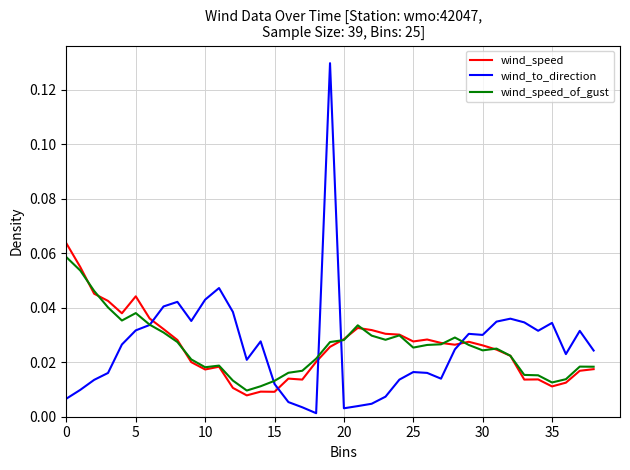

What are all the series names shown in the legend?

wind_speed, wind_to_direction, wind_speed_of_gust